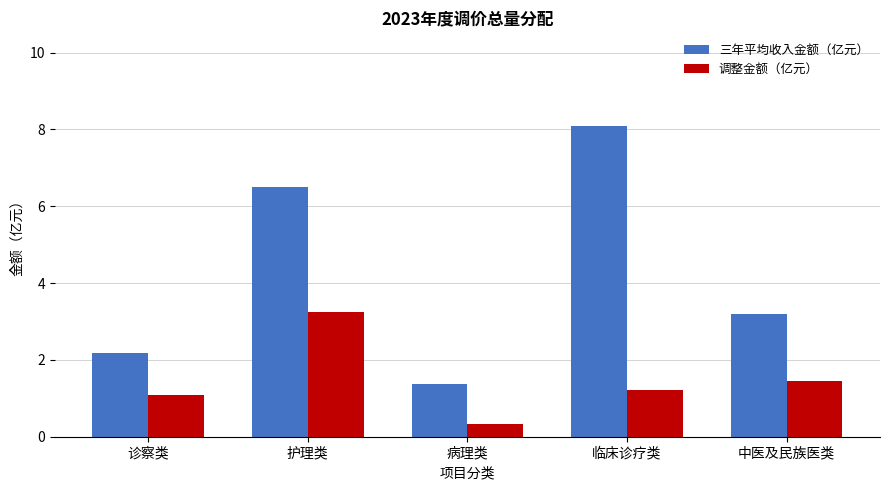

True or false: 三年平均收入金额（亿元） has a value of 3.1 at 诊察类.

False